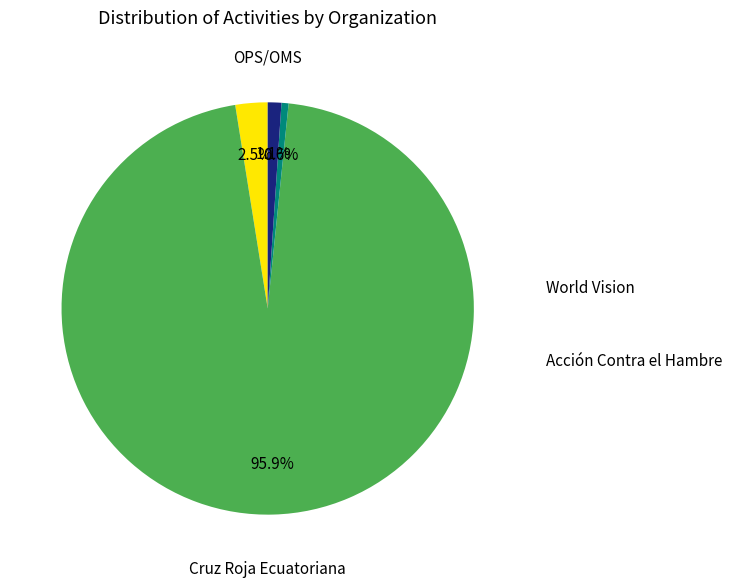

What is the smallest slice in the pie chart?

OPS/OMS